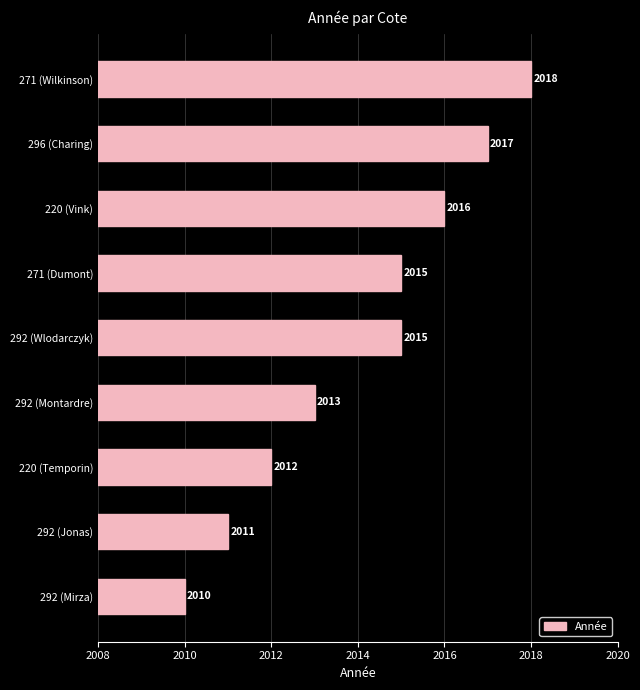

Approximately how many times larger is the value at 220 (Vink) compared to 292 (Wlodarczyk)?

1.0